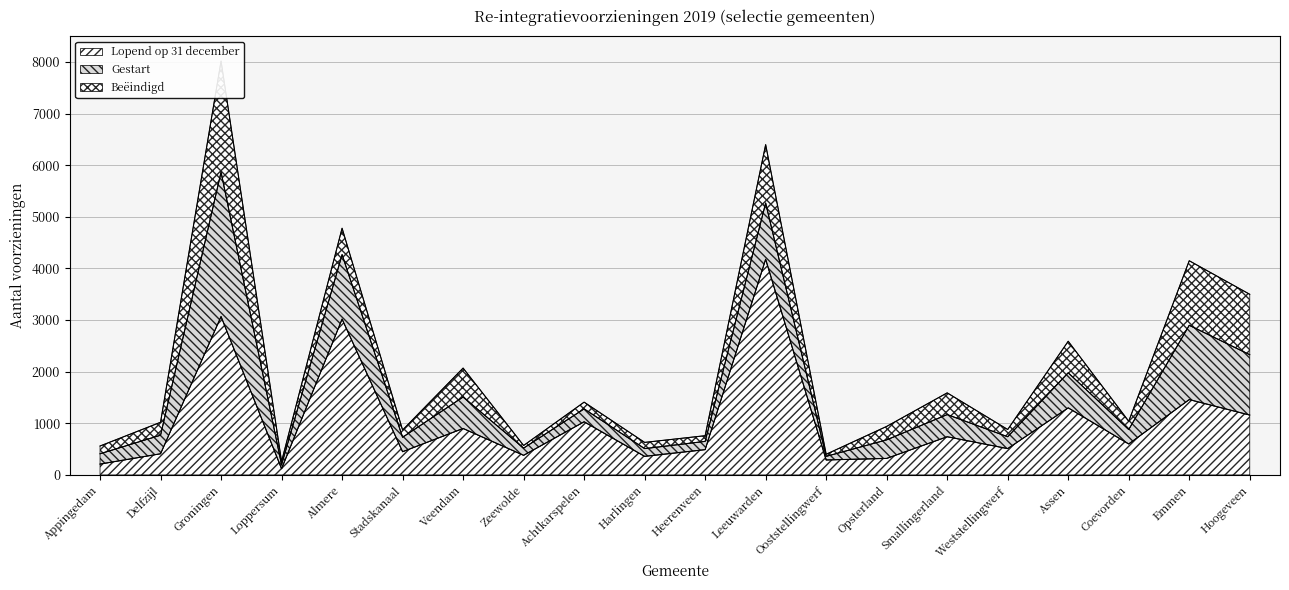

How many data points in Lopend op 31 december are above 600?

9